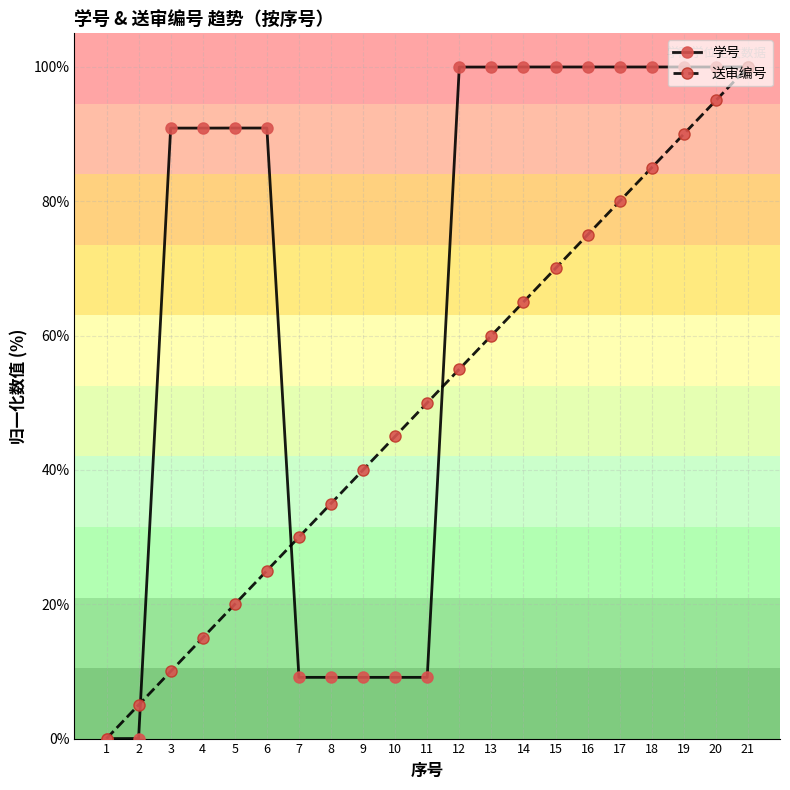

What is the value of the 送审编号 point at the 6th from the left?

25.0